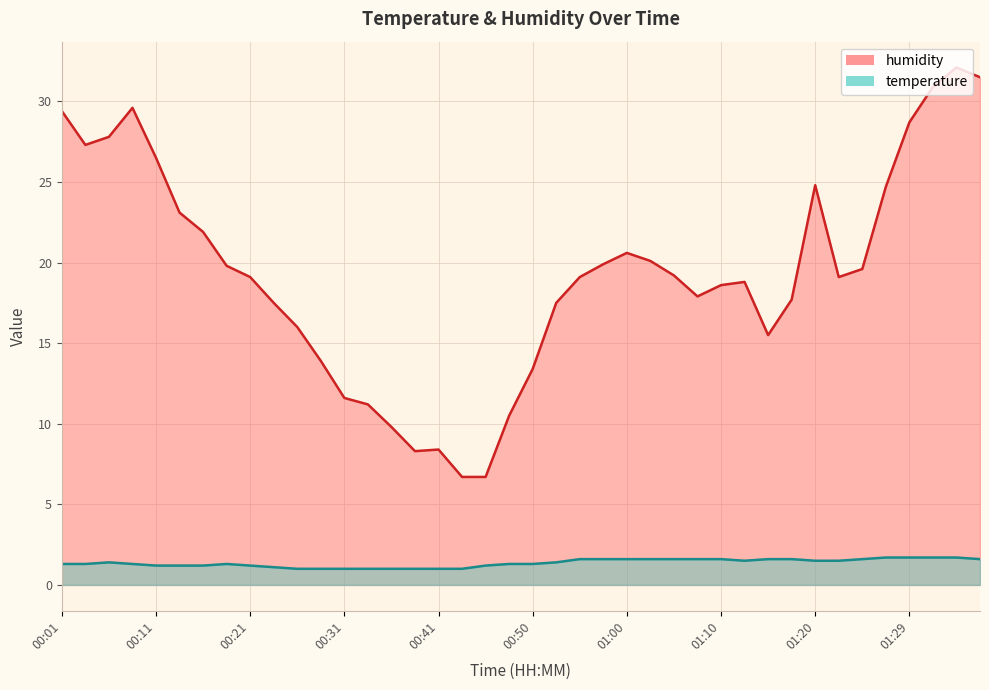

At which category does the chart reach its peak across all series?

01:34